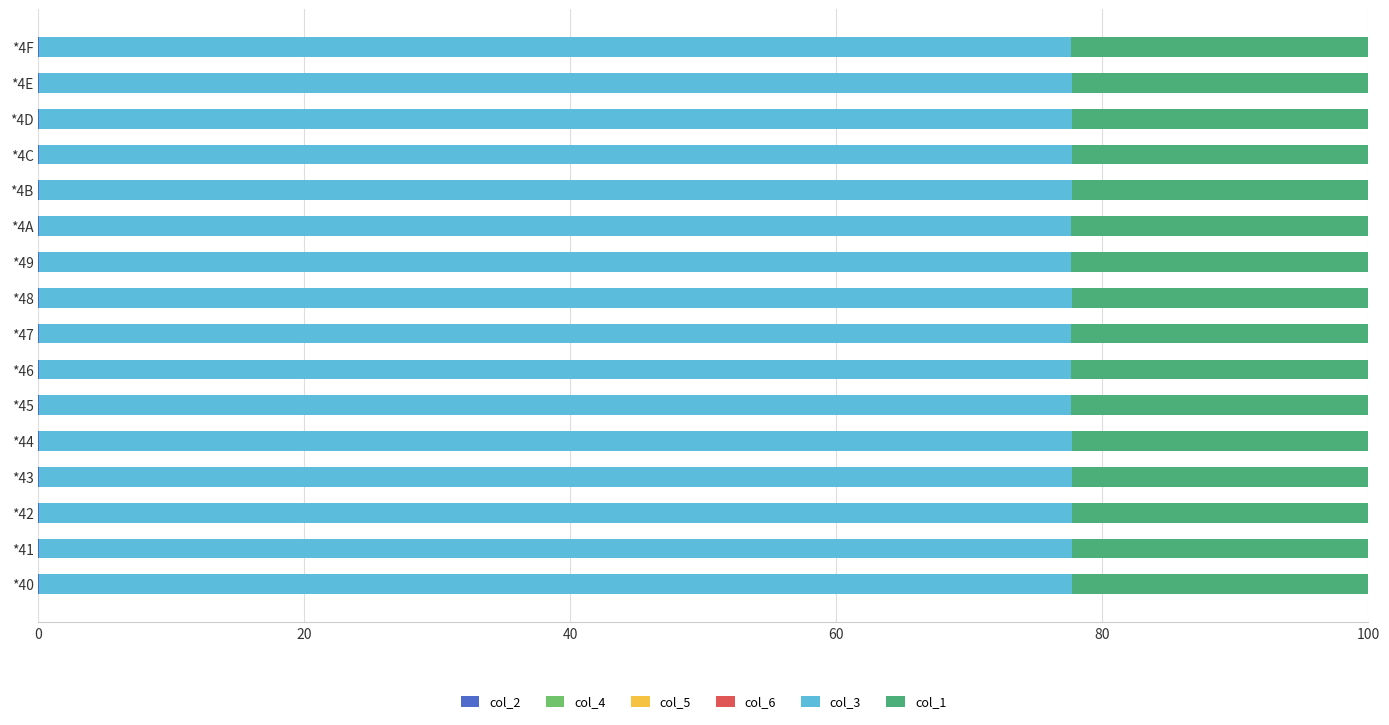

How many distinct data groups are displayed?

6